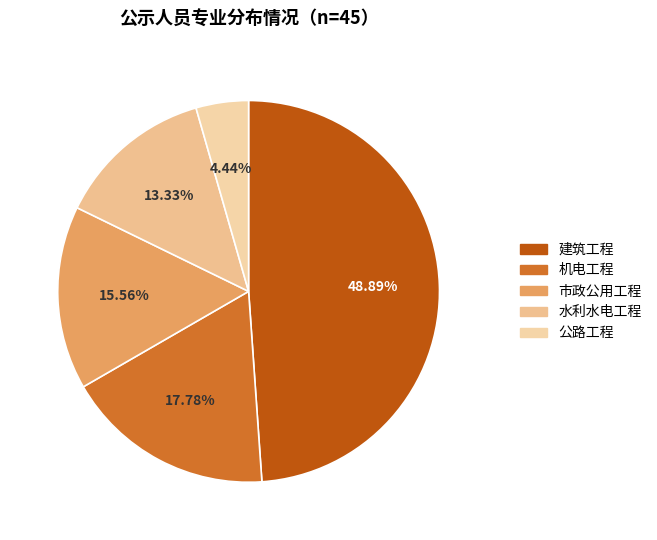

What percentage is NOT represented by 市政公用工程?

84.4%